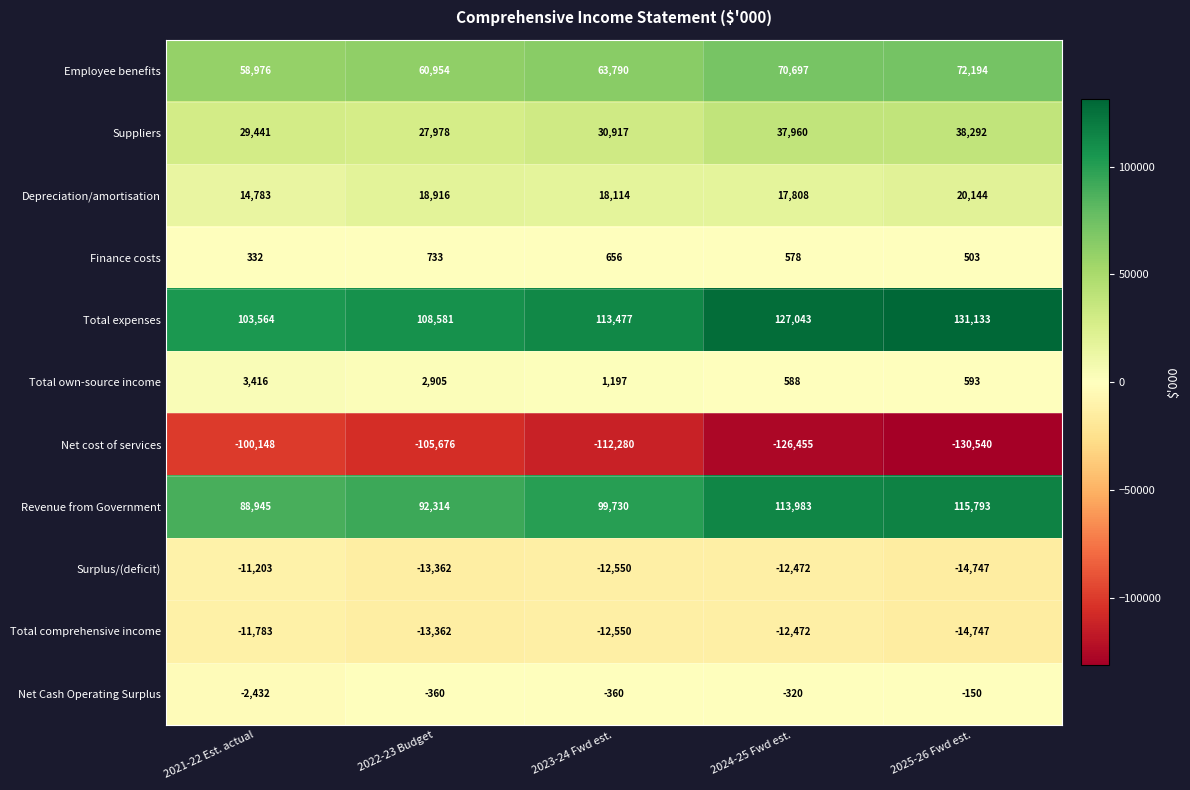

True or false: Total expenses has a value of 131133 at 2025-26 Fwd est..

True